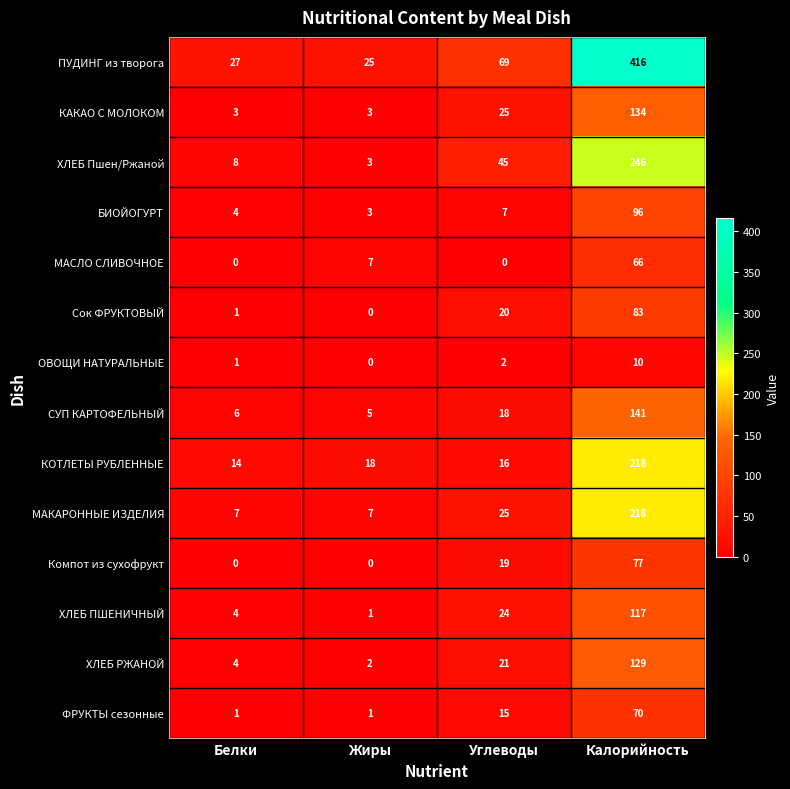

At how many categories does at least one series exceed 52?

2